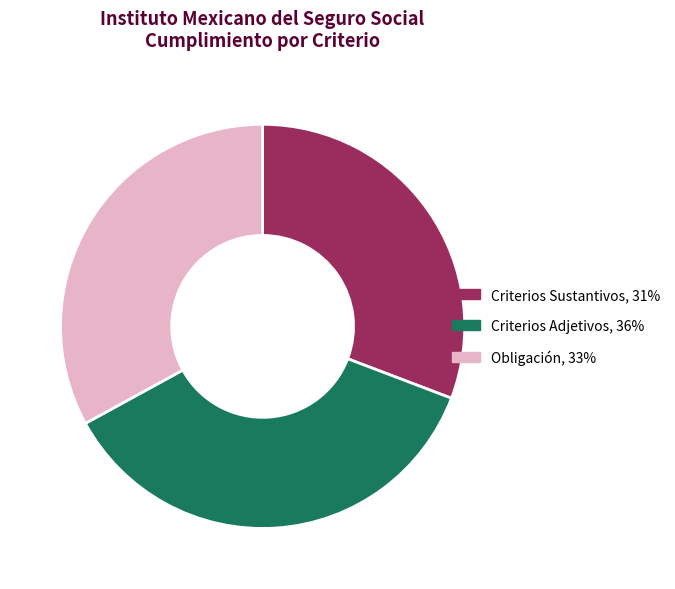

How many slices are in this pie chart?

3